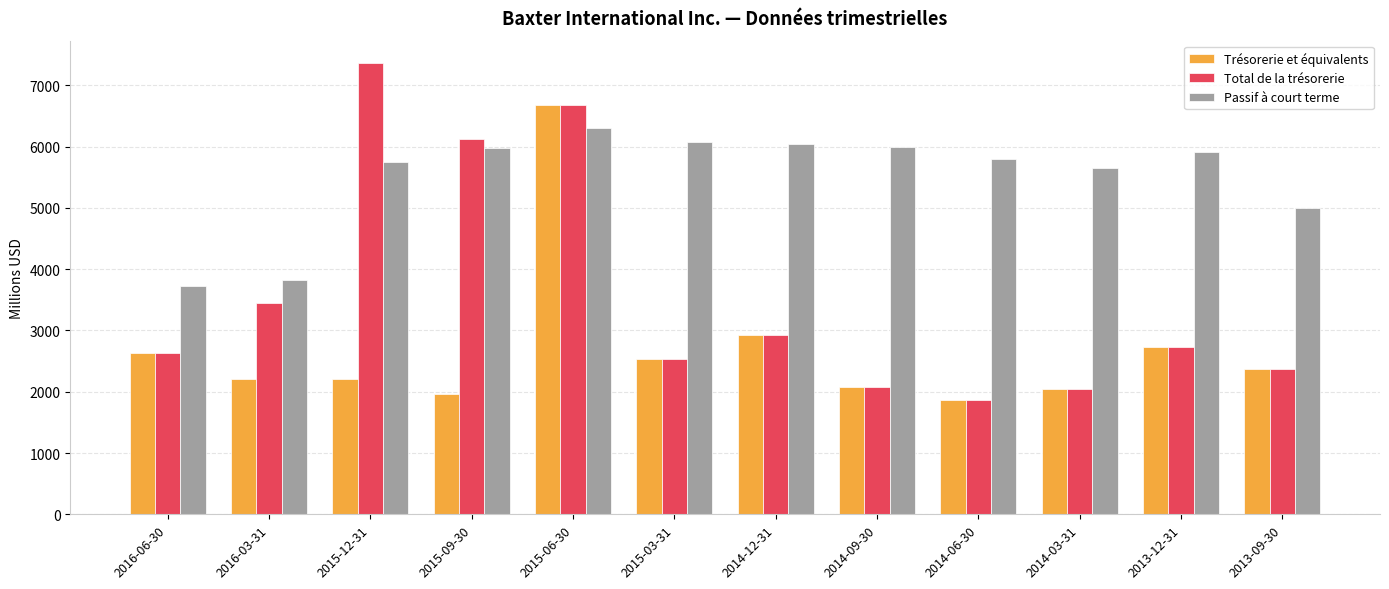

Count the number of data series in this chart.

3